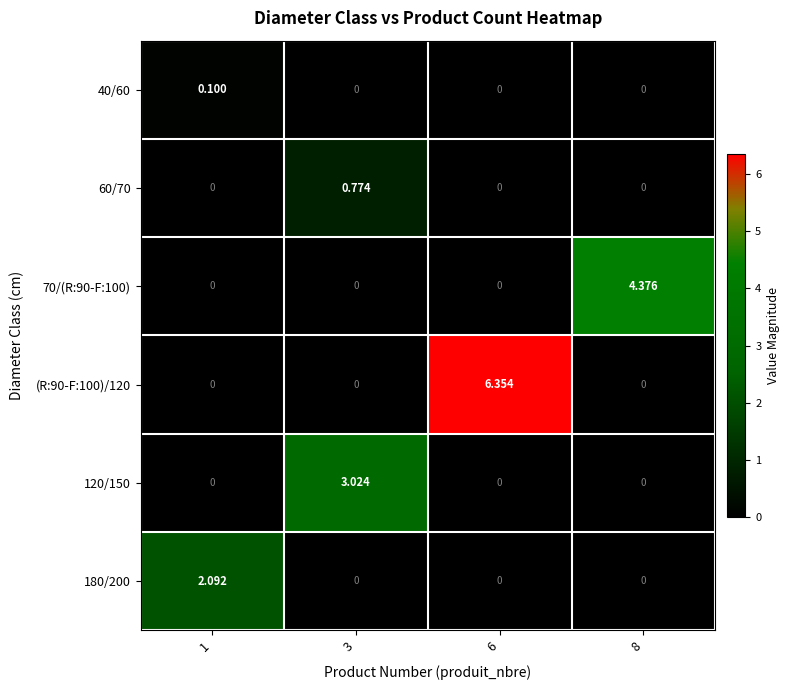

At how many categories does at least one series exceed 0?

4